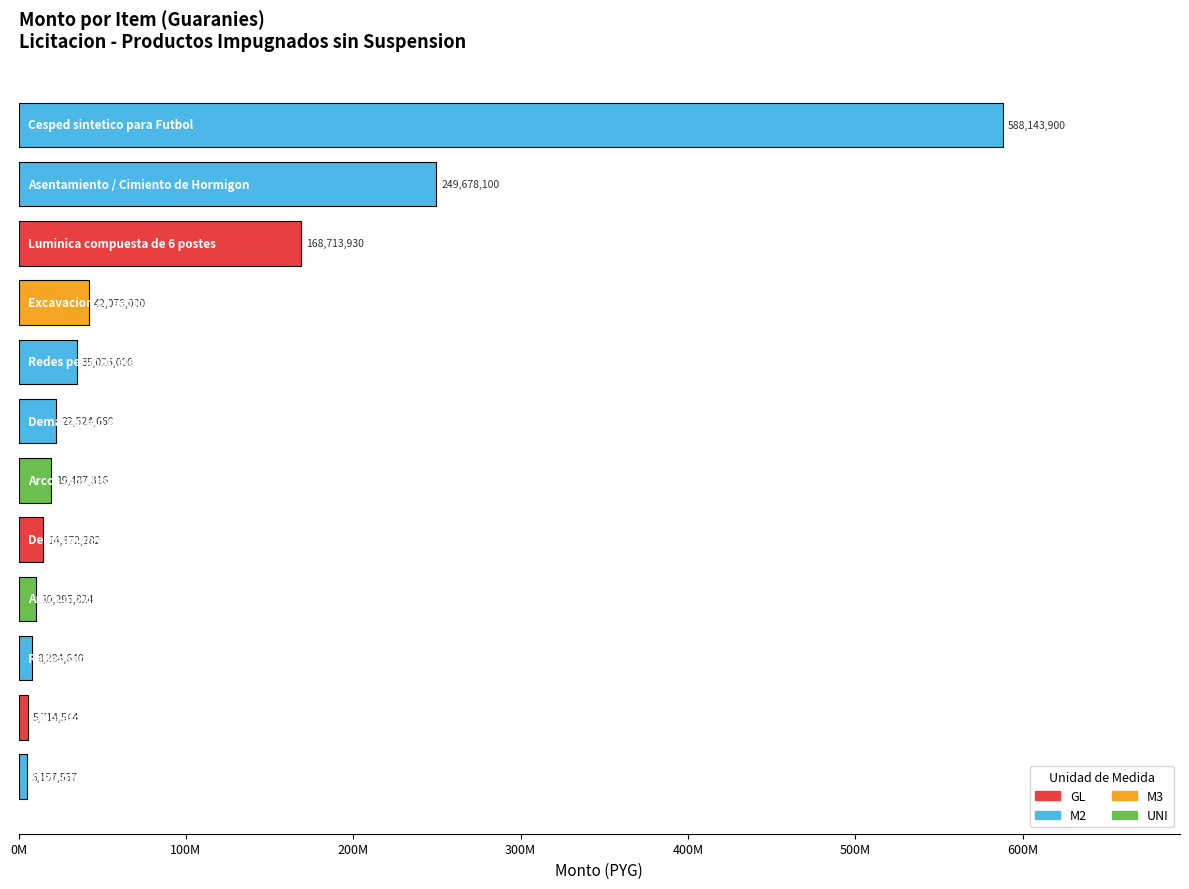

What is the difference between the maximum and minimum values?

582986343